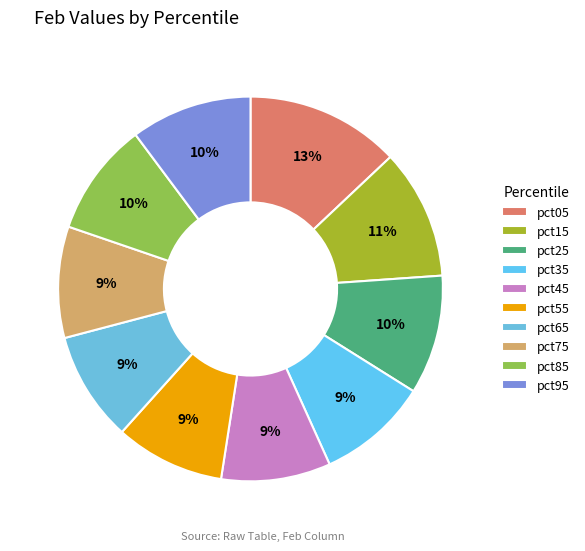

To the nearest percent, what is the average slice percentage?

10%